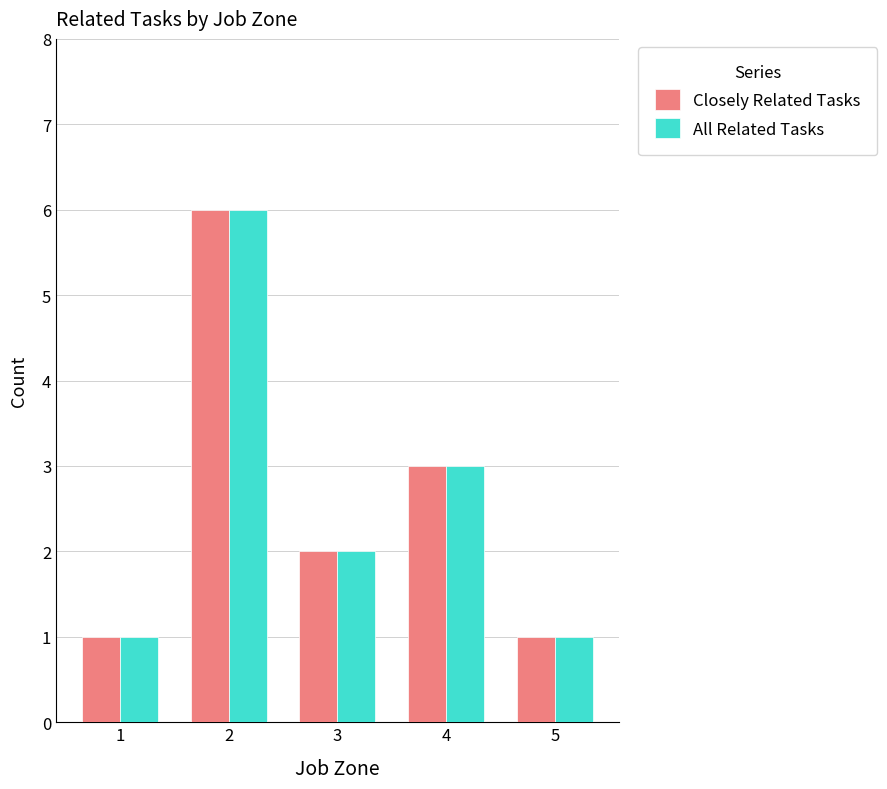

What is the total value across all series at 3?

4